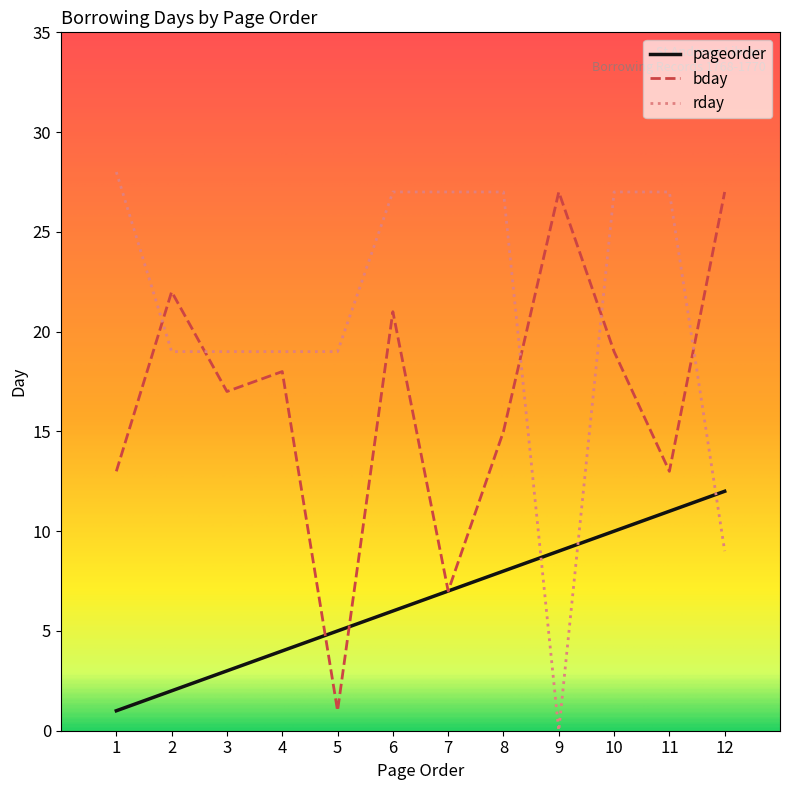

Which category has the highest value across all series?

1